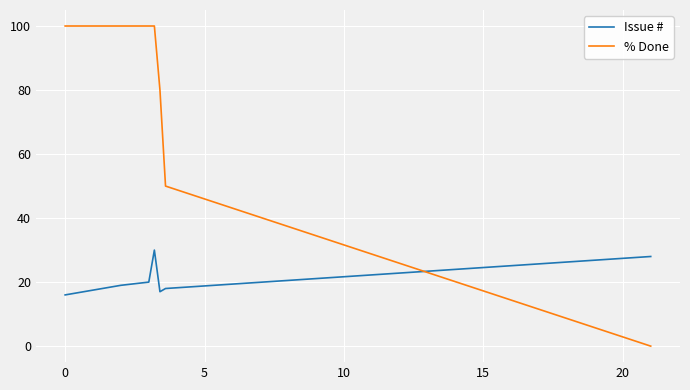

How many values in % Done are above zero?

6